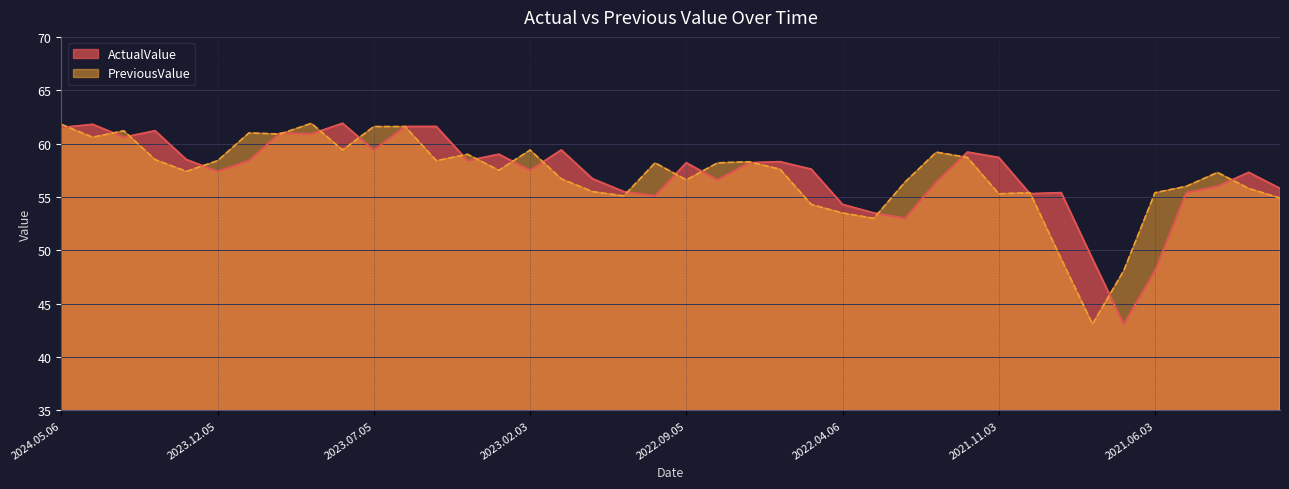

Reading left to right, extract all data points from this chart.

ActualValue: 2024.05.06=61.5	2024.04.04=61.8	2024.03.05=60.6	2024.02.05=61.2	2024.01.05=58.5	2023.12.05=57.4	2023.11.03=58.4	2023.10.05=61.0	2023.09.05=60.9	2023.08.03=61.9	2023.07.05=59.4	2023.06.05=61.6	2023.05.03=61.6	2023.04.05=58.4	2023.03.03=59.0	2023.02.03=57.5	2023.01.04=59.4	2022.12.05=56.7	2022.11.03=55.5	2022.10.06=55.1	2022.09.05=58.2	2022.08.03=56.6	2022.07.05=58.2	2022.06.03=58.3	2022.05.05=57.6	2022.04.06=54.3	2022.03.04=53.5	2022.02.03=53.0	2022.01.05=56.4	2021.12.03=59.2	2021.11.03=58.7	2021.10.05=55.3	2021.09.03=55.4	2021.08.04=49.2	2021.07.05=43.1	2021.06.03=48.1	2021.05.05=55.4	2021.04.07=56.0	2021.03.03=57.3	2021.02.03=55.8
PreviousValue: 2024.05.06=61.8	2024.04.04=60.6	2024.03.05=61.2	2024.02.05=58.5	2024.01.05=57.4	2023.12.05=58.4	2023.11.03=61.0	2023.10.05=60.9	2023.09.05=61.9	2023.08.03=59.4	2023.07.05=61.6	2023.06.05=61.6	2023.05.03=58.4	2023.04.05=59.0	2023.03.03=57.5	2023.02.03=59.4	2023.01.04=56.7	2022.12.05=55.5	2022.11.03=55.1	2022.10.06=58.2	2022.09.05=56.6	2022.08.03=58.2	2022.07.05=58.3	2022.06.03=57.6	2022.05.05=54.3	2022.04.06=53.5	2022.03.04=53.0	2022.02.03=56.4	2022.01.05=59.2	2021.12.03=58.7	2021.11.03=55.3	2021.10.05=55.4	2021.09.03=49.2	2021.08.04=43.1	2021.07.05=48.1	2021.06.03=55.4	2021.05.05=56.0	2021.04.07=57.3	2021.03.03=55.8	2021.02.03=54.9